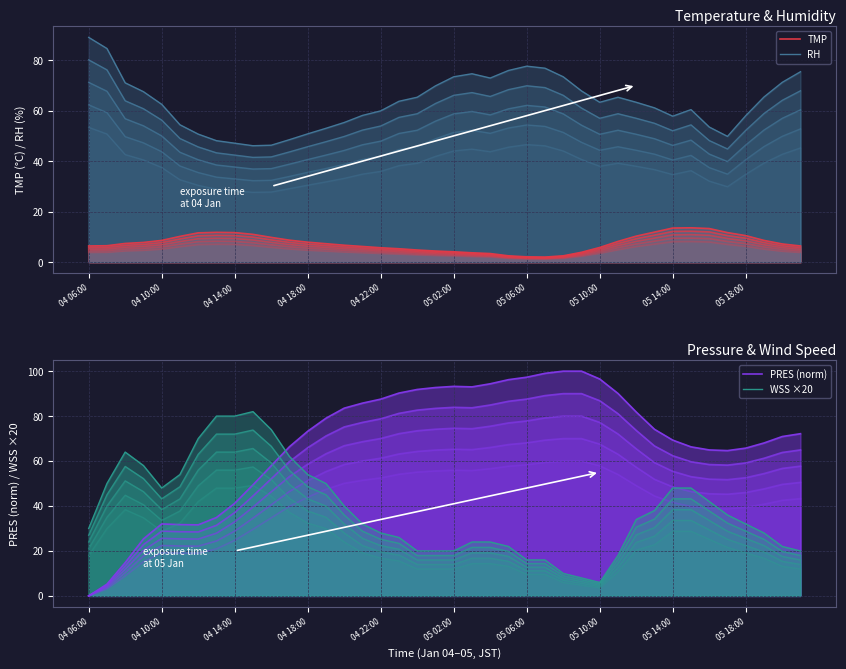

Which series has the largest range (max minus min)?

PRES (norm)